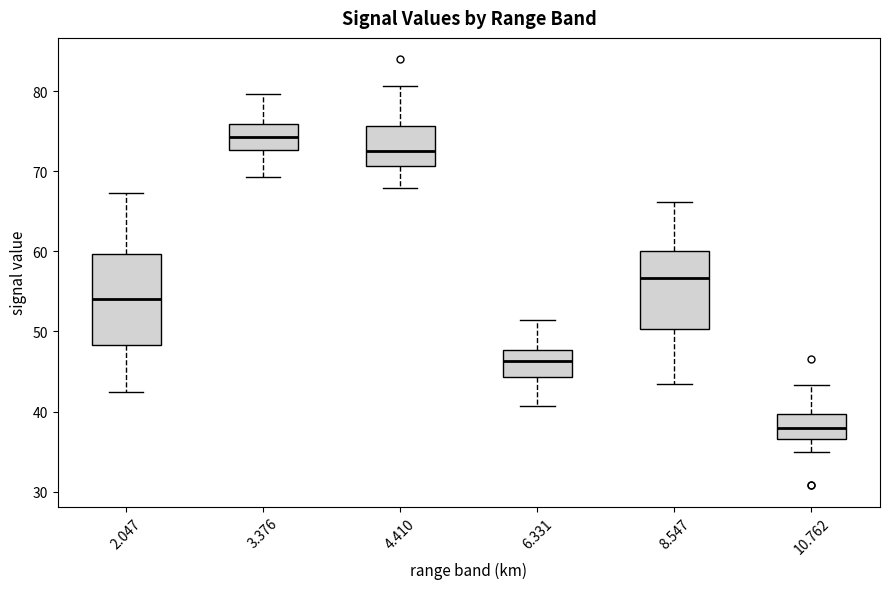

Which box is the tallest, from its lower edge to its upper edge?

2.047